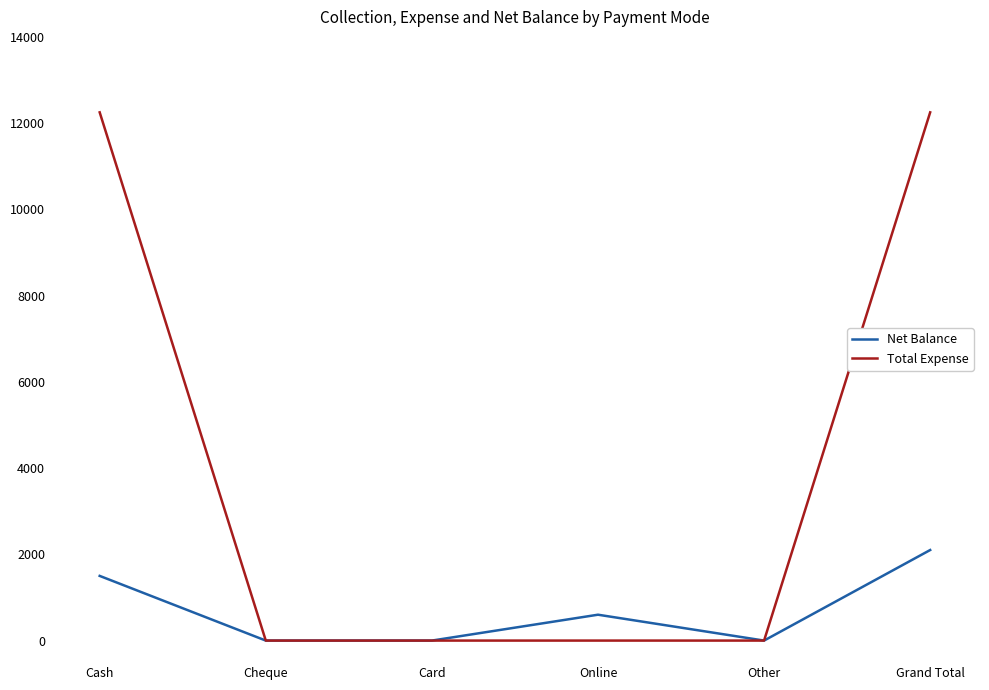

The Net Balance series shows 600 at Online. True or false?

True